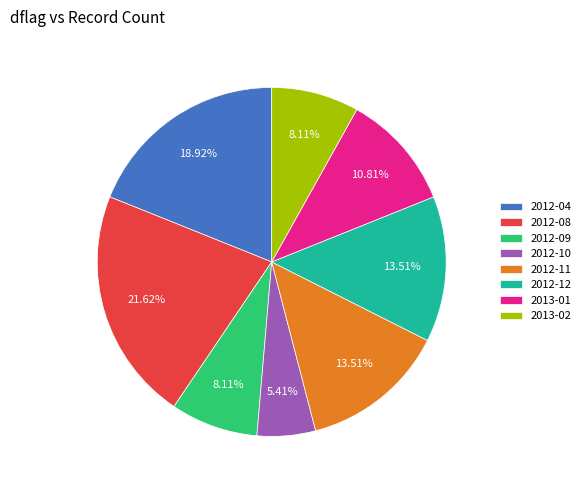

To the nearest percent, what is the average slice percentage?

12%